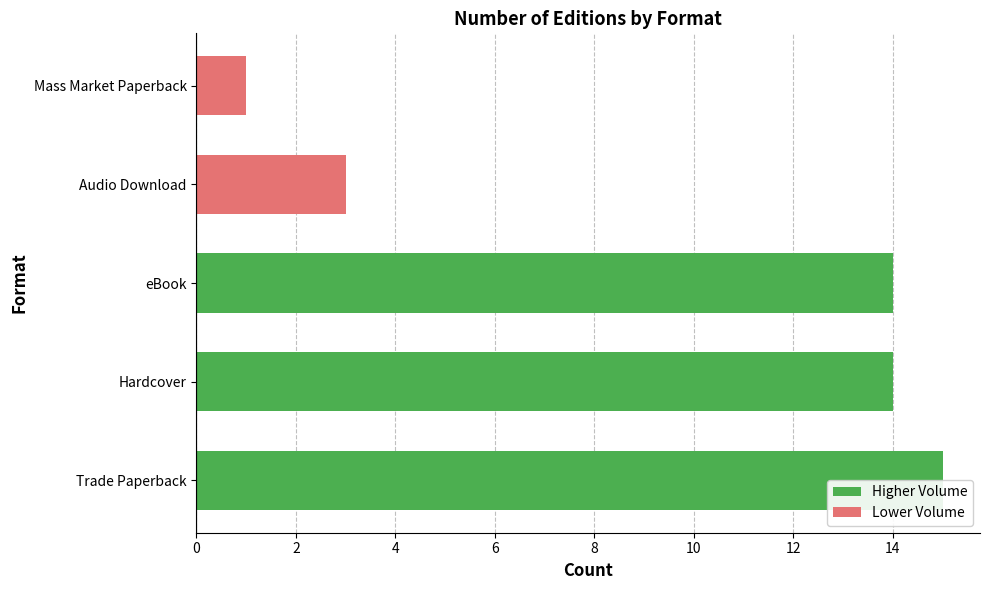

At which category does the chart reach its peak across all series?

Trade Paperback